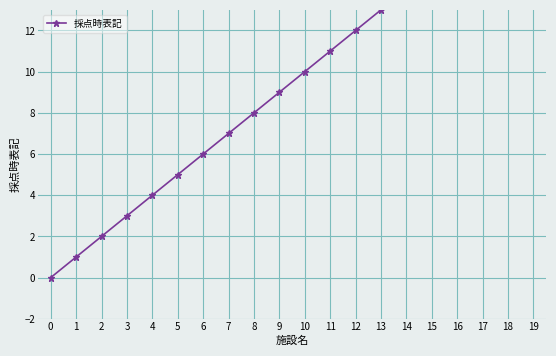

What position from the right is 0?

19